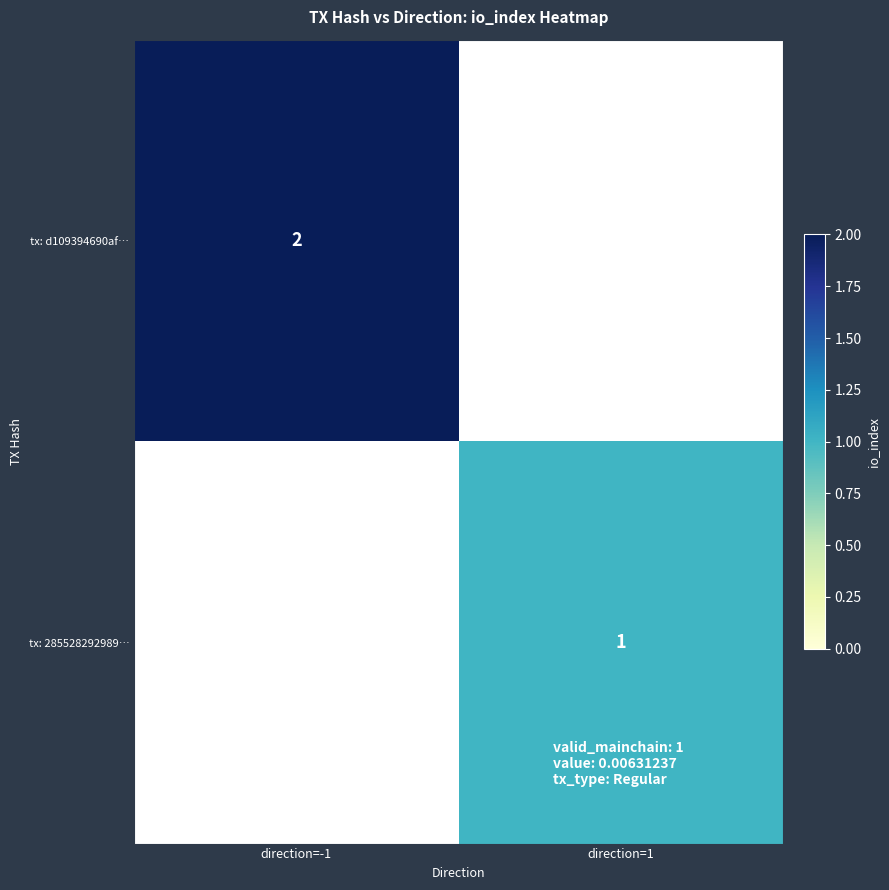

The value of tx: d109394690af… at direction=-1 is 3. True or false?

False